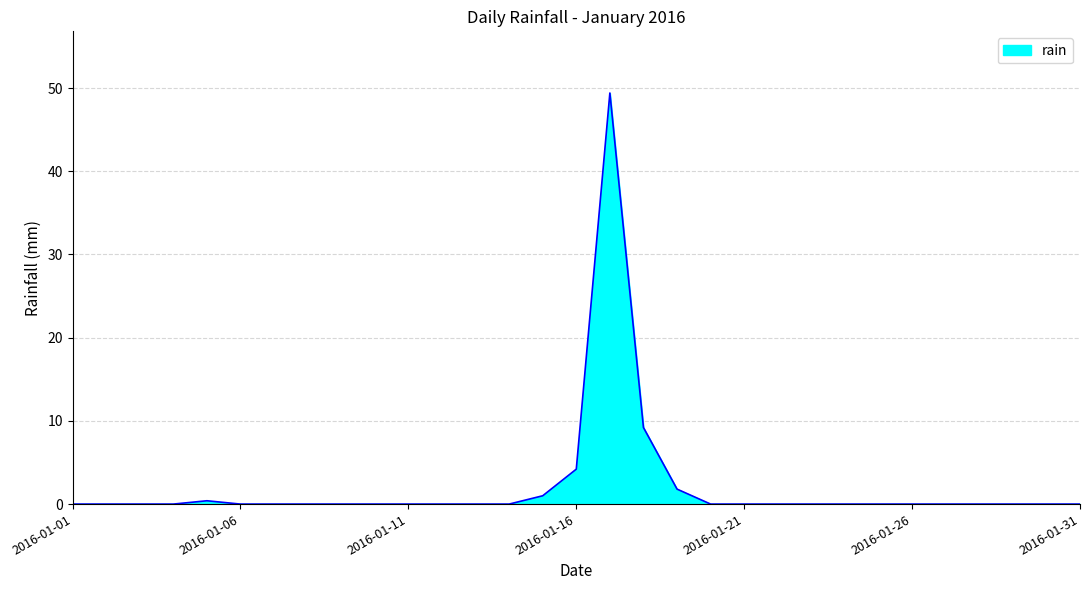

What is the greatest value displayed?

49.4